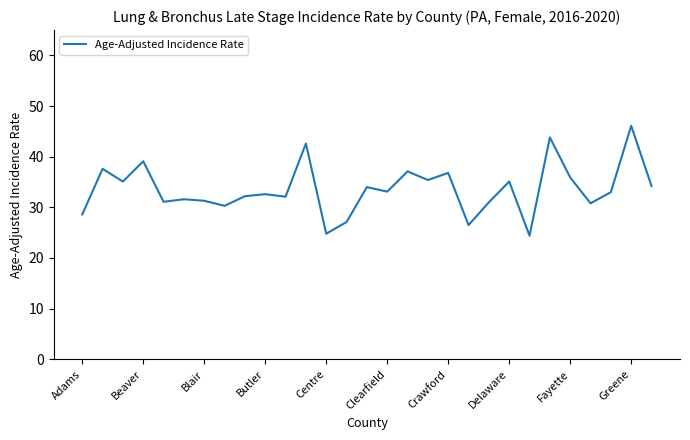

What is the maximum value shown in the chart?

46.1